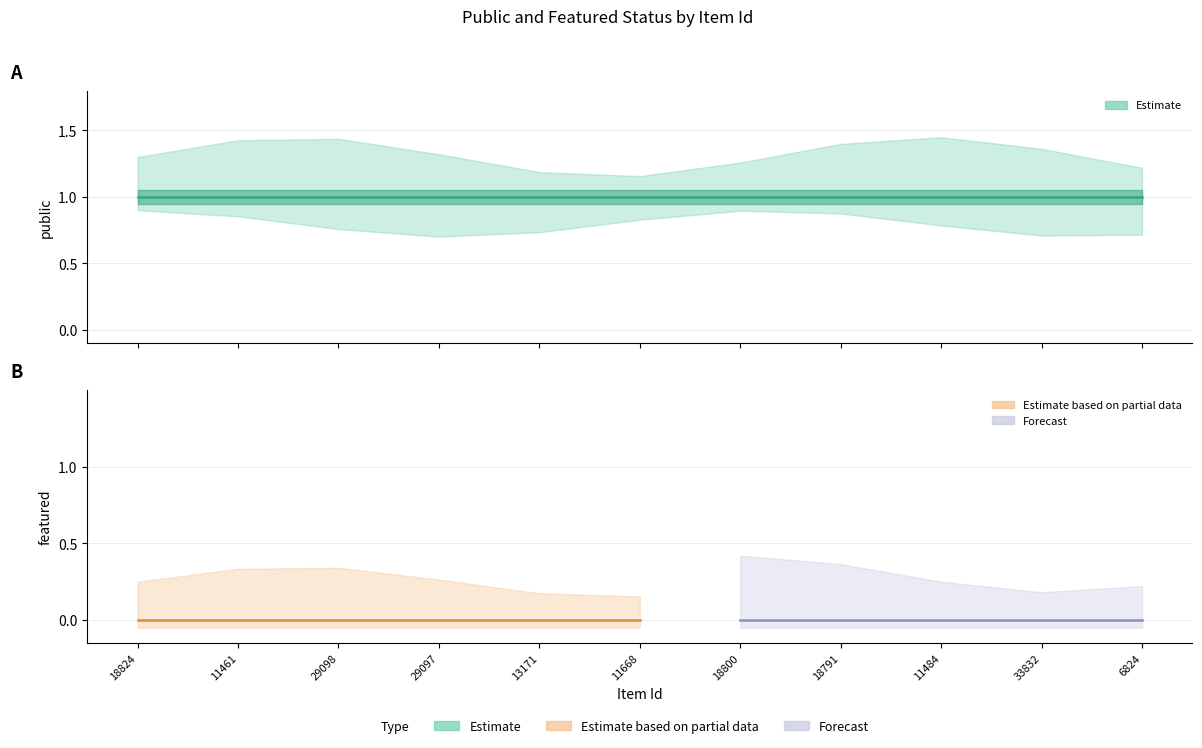

Reading left to right, transcribe all the data shown in this chart.

public: 18824=1	11461=1	29098=1	29097=1	13171=1	11668=1	18800=1	18791=1	11484=1	33832=1	6824=1
featured: 18824=0	11461=0	29098=0	29097=0	13171=0	11668=0	18800=0	18791=0	11484=0	33832=0	6824=0